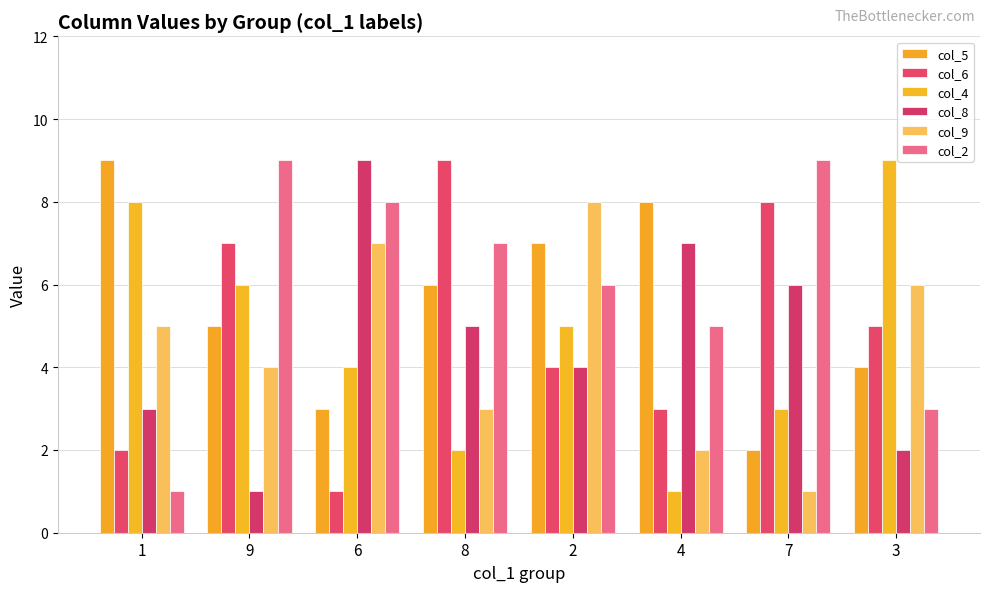

Reading left to right, extract all data points from this chart.

col_5: 1=9	9=5	6=3	8=6	2=7	4=8	7=2	3=4
col_6: 1=2	9=7	6=1	8=9	2=4	4=3	7=8	3=5
col_4: 1=8	9=6	6=4	8=2	2=5	4=1	7=3	3=9
col_8: 1=3	9=1	6=9	8=5	2=4	4=7	7=6	3=2
col_9: 1=5	9=4	6=7	8=3	2=8	4=2	7=1	3=6
col_2: 1=1	9=9	6=8	8=7	2=6	4=5	7=9	3=3